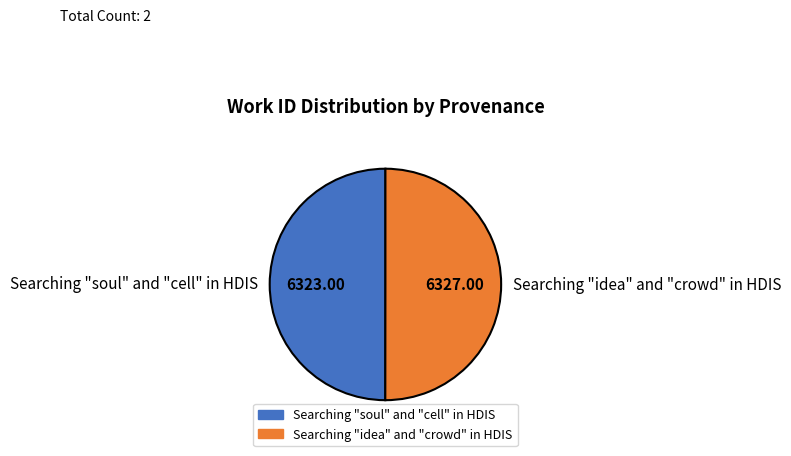

Approximately how many times larger is the value at Searching "soul" and "cell" in HDIS compared to Searching "idea" and "crowd" in HDIS?

1.0